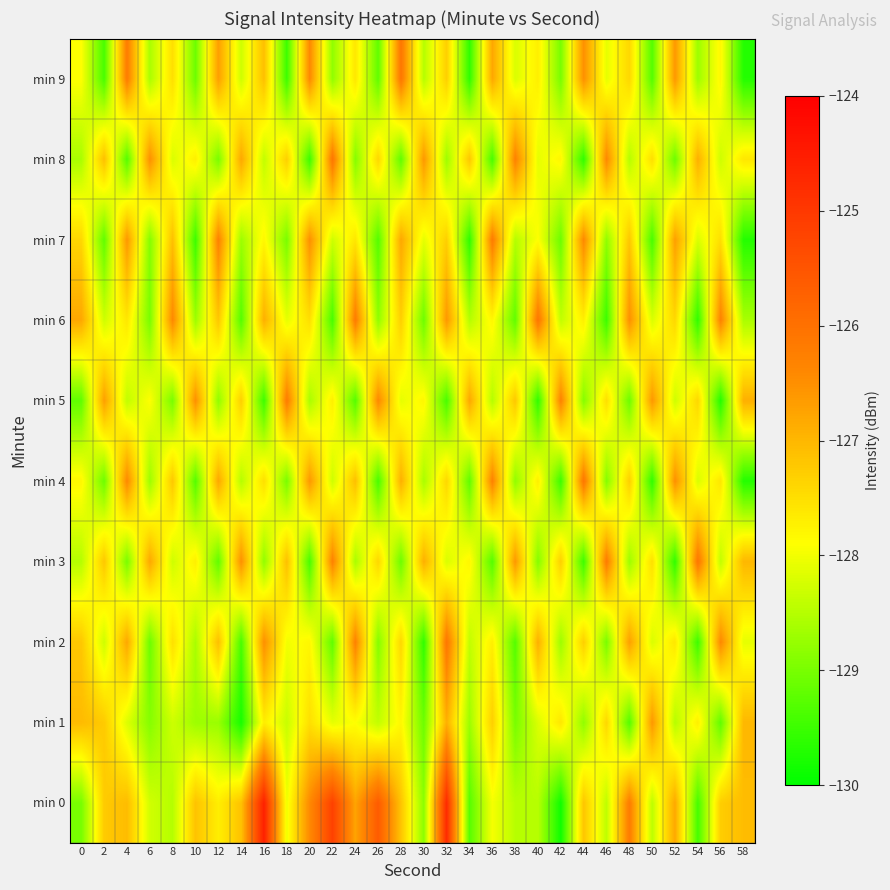

Which series has the largest total across all categories?

min 0